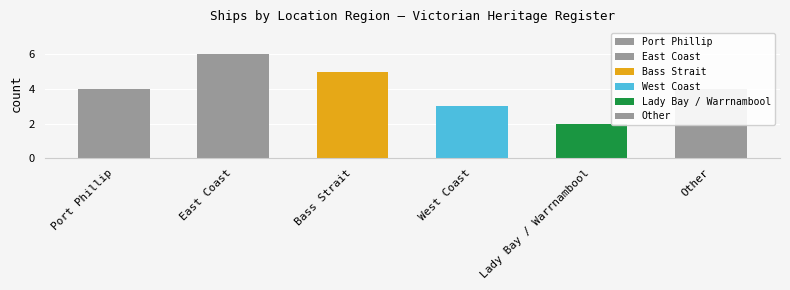

What is the value of the 3rd bar from the left?

5